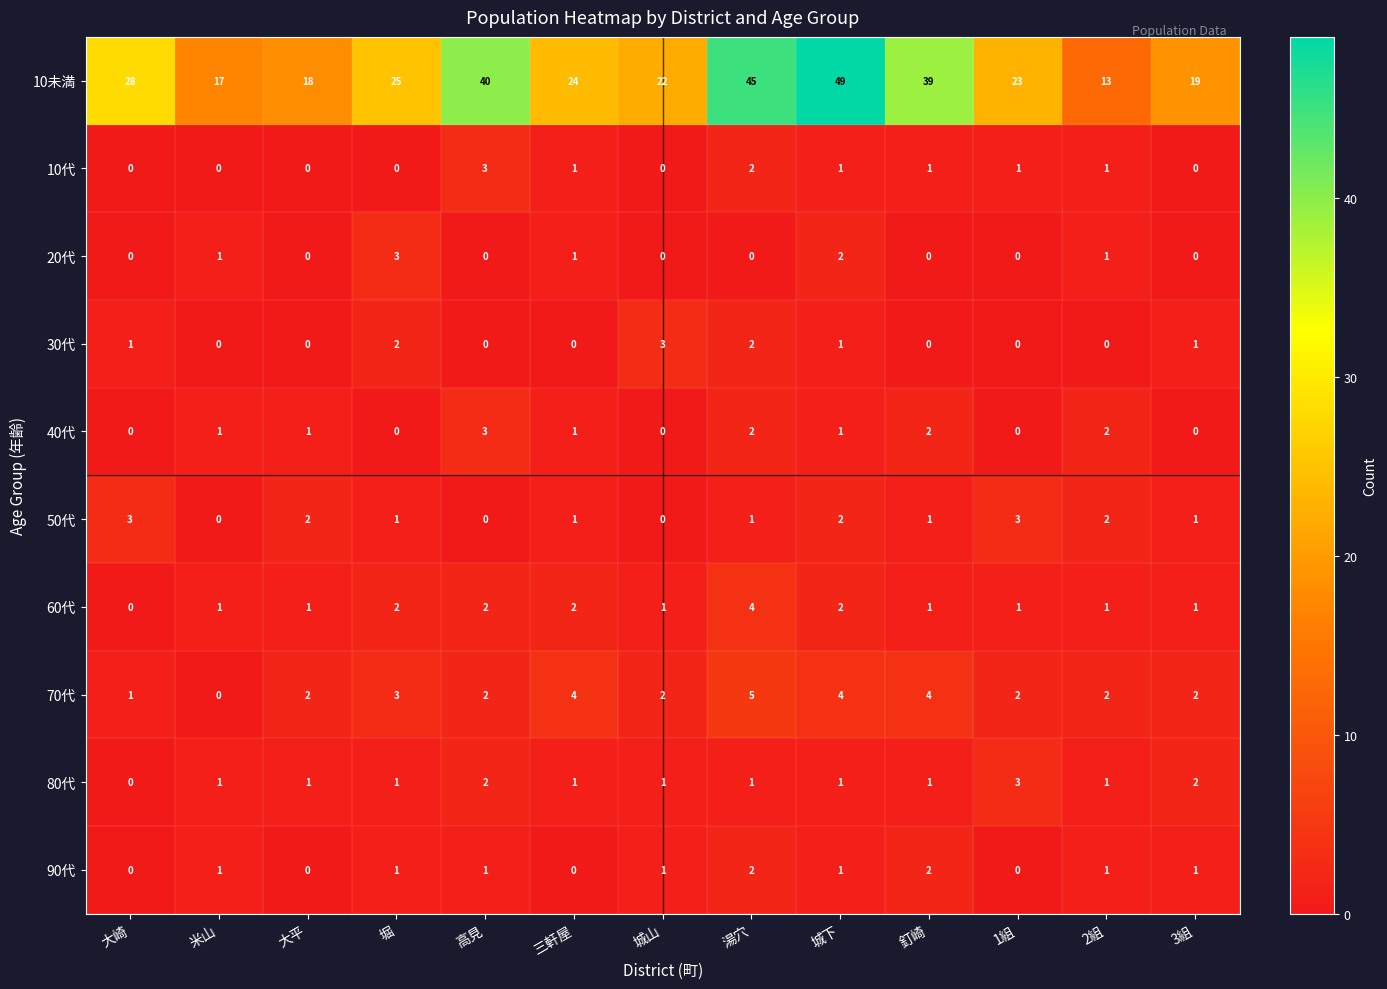

What is the sum of the 70代 values at 湯穴 and 三軒屋?

9